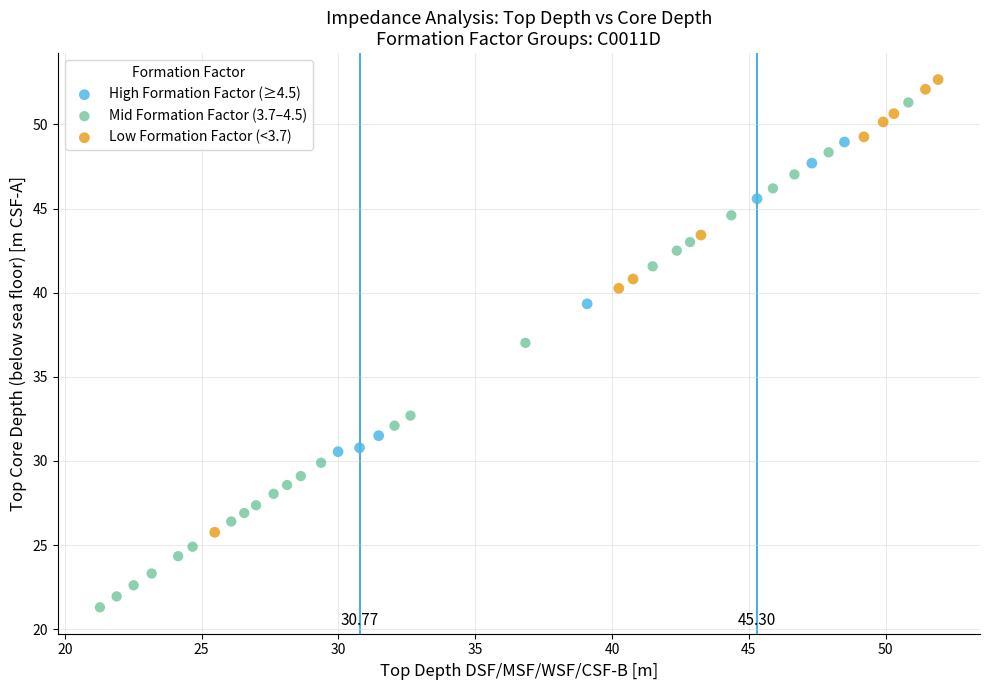

What are all the series names shown in the legend?

High Formation Factor (≥4.5), Mid Formation Factor (3.7–4.5), Low Formation Factor (<3.7)